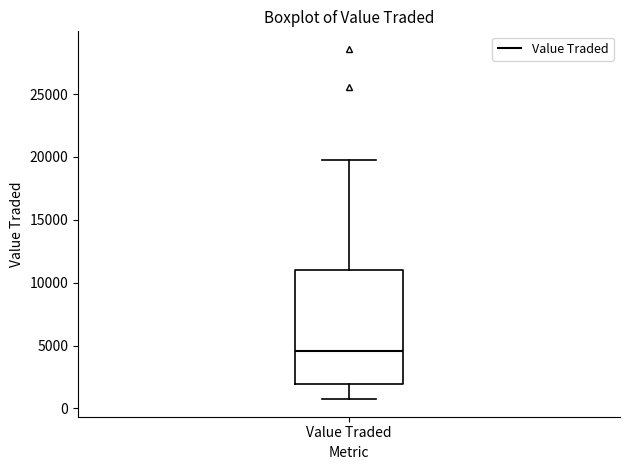

Where does the median line of the box for Value Traded sit on the y-axis? The values are not printed on the chart, so give them approximately, as read against the axis.

4500